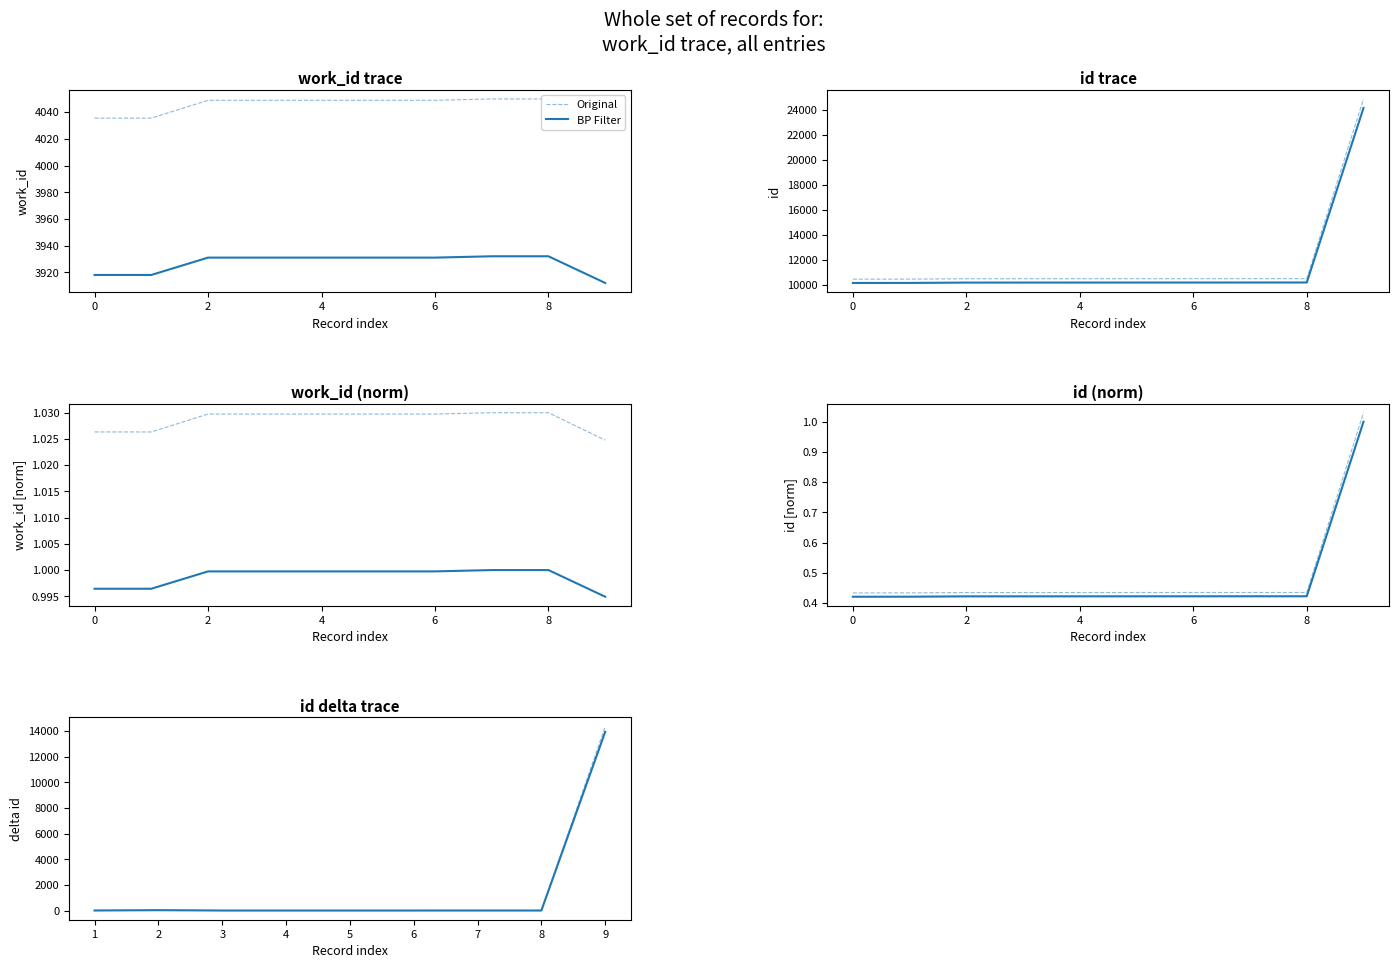

Which series has the widest spread of values?

Original